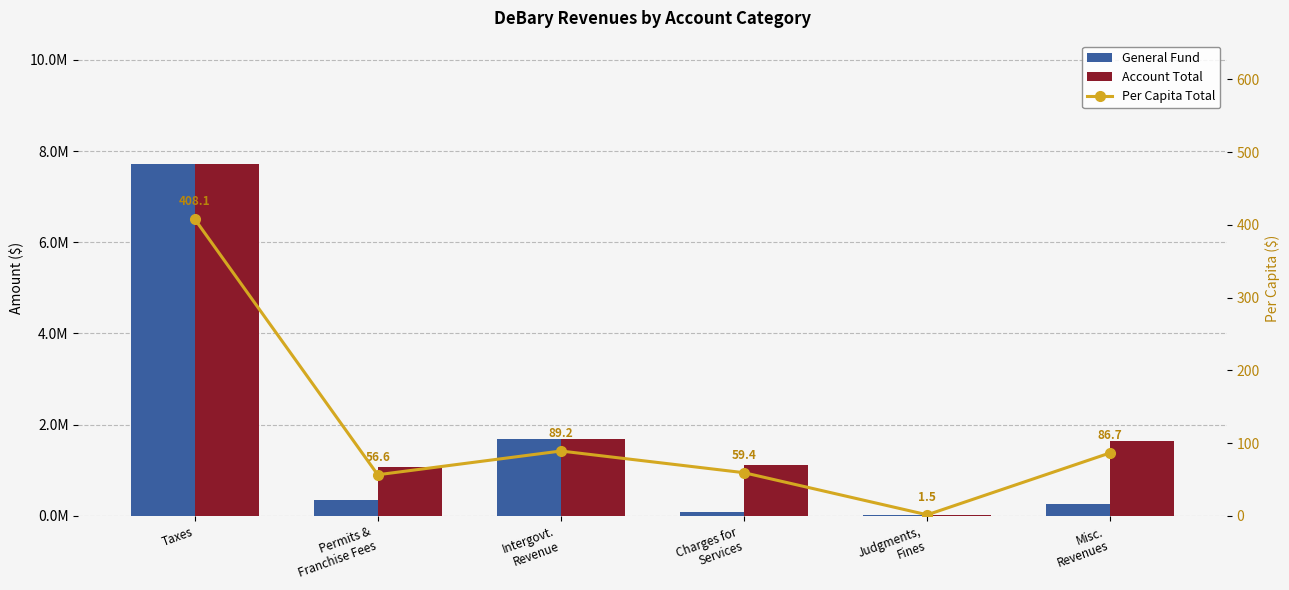

How many data points does each series have?

6